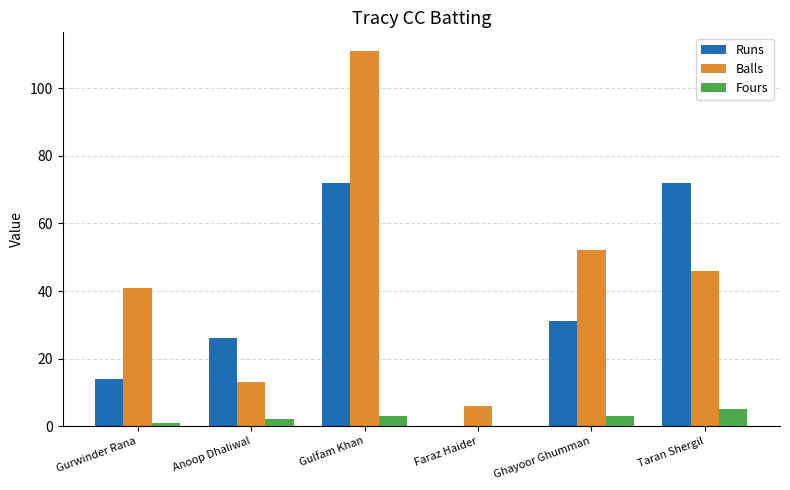

The value of Fours at Faraz Haider is 0. True or false?

True